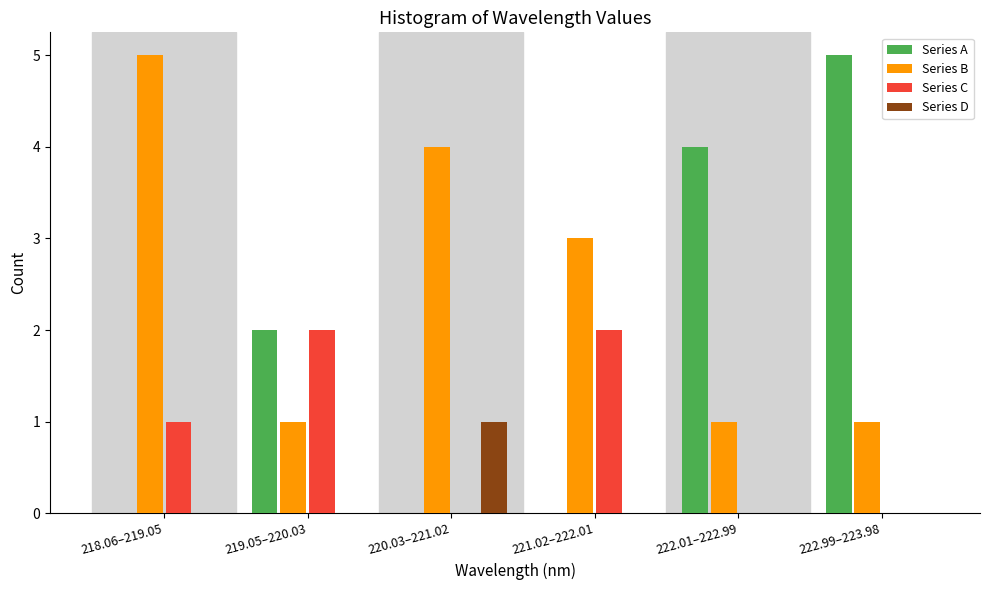

Reading left to right, list all the values displayed in this chart.

Series A: 218.06–219.05=0	219.05–220.03=2	220.03–221.02=0	221.02–222.01=0	222.01–222.99=4	222.99–223.98=5
Series B: 218.06–219.05=5	219.05–220.03=1	220.03–221.02=4	221.02–222.01=3	222.01–222.99=1	222.99–223.98=1
Series C: 218.06–219.05=1	219.05–220.03=2	220.03–221.02=0	221.02–222.01=2	222.01–222.99=0	222.99–223.98=0
Series D: 218.06–219.05=0	219.05–220.03=0	220.03–221.02=1	221.02–222.01=0	222.01–222.99=0	222.99–223.98=0